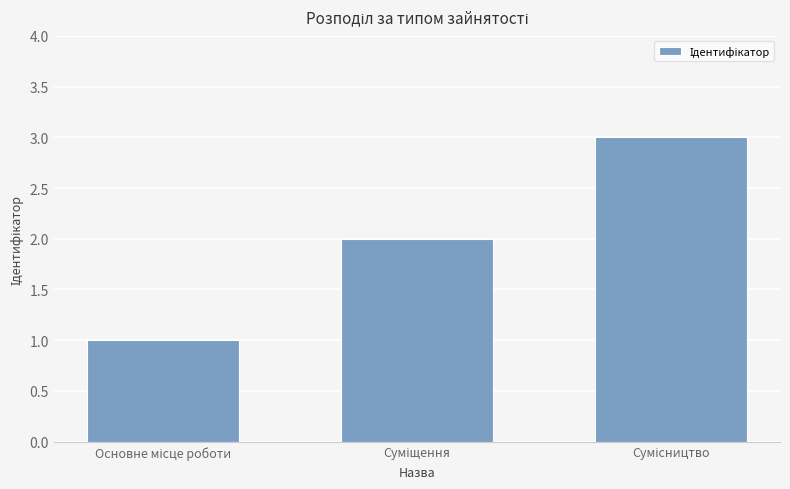

What is the difference between the maximum and second lowest values?

1